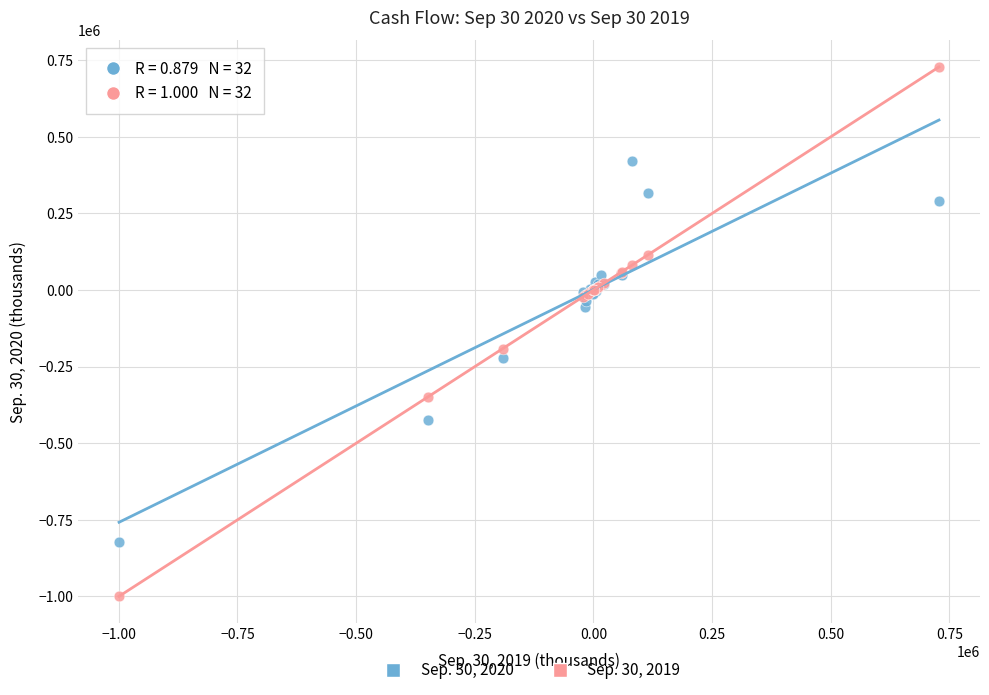

Across all series, what Y value is closest to -135648?

-191116